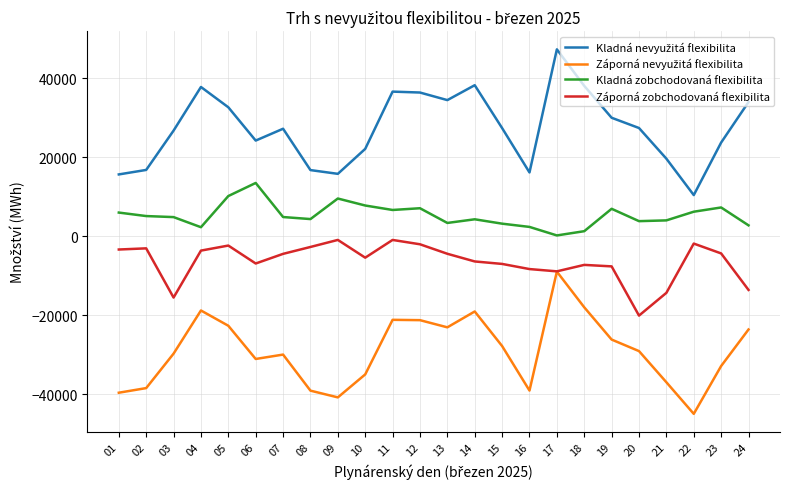

What is the difference between the highest and lowest values at 23?

56547.1